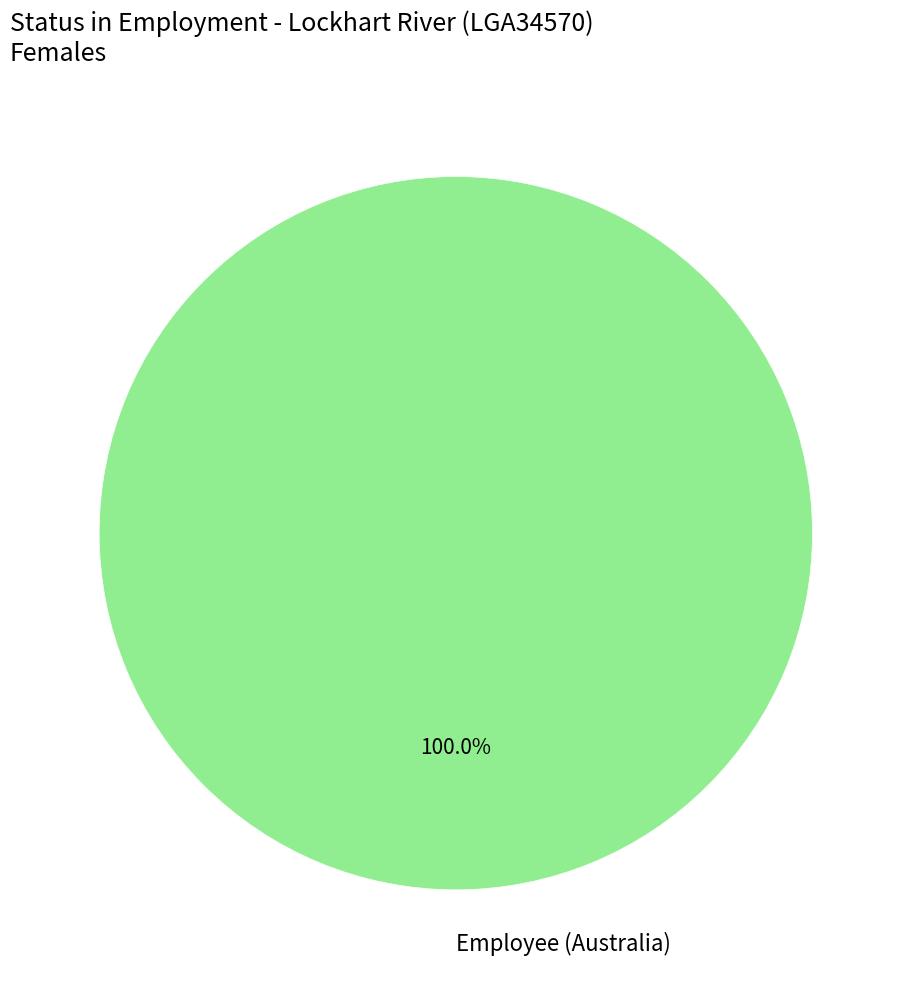

Rank the categories by value from highest to lowest.

Employee (Australia)